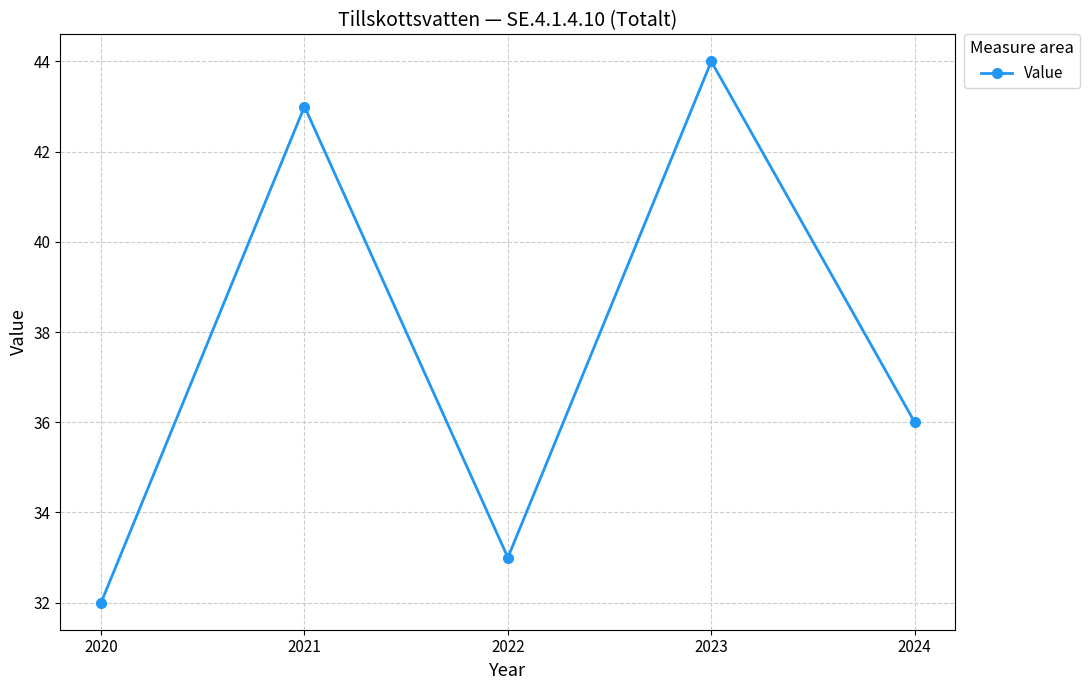

Reading left to right, what are all the values shown in this chart?

2020=32	2021=43	2022=33	2023=44	2024=36